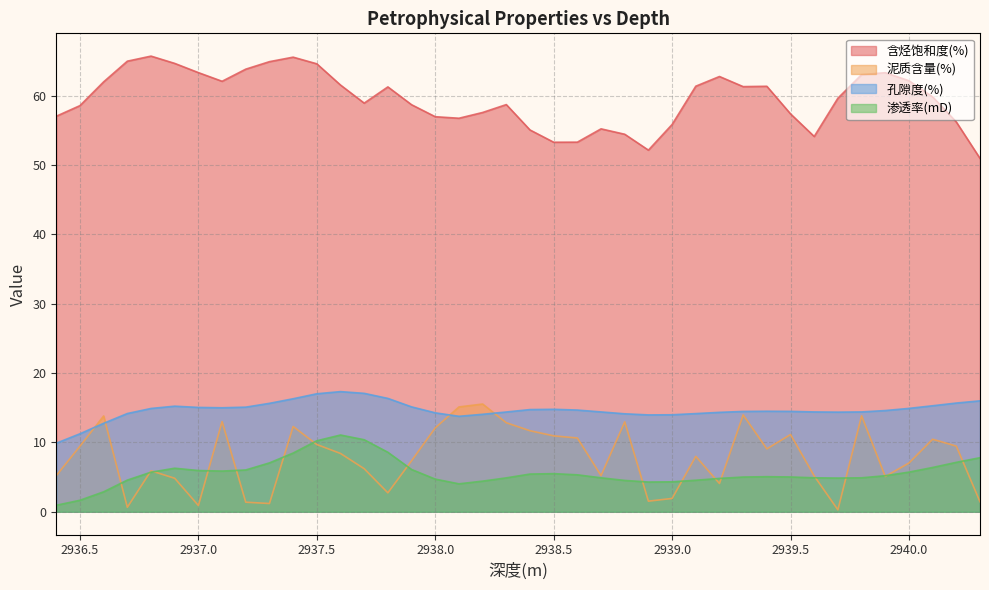

In 含烃饱和度(%), how many points are higher than both neighbors (excluding endpoints)?

8